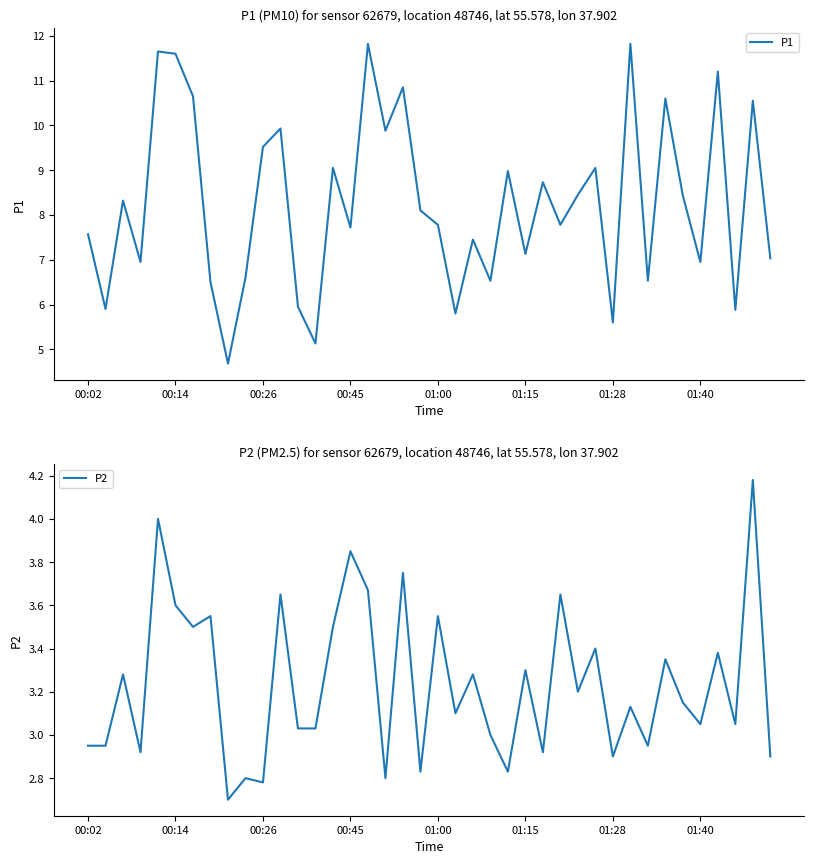

Rank the series at 8 from lowest to highest value.

P2, P1